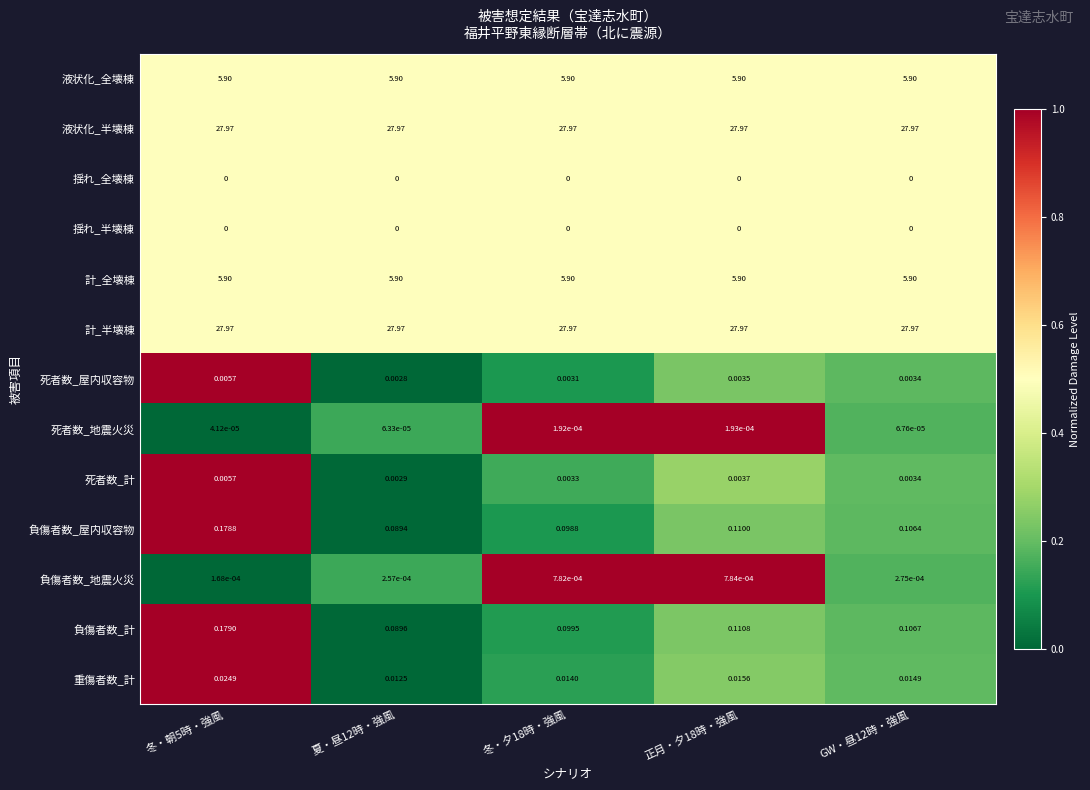

Between 夏・昼12時・強風 and 冬・夕18時・強風, which series saw the biggest shift?

負傷者数_計